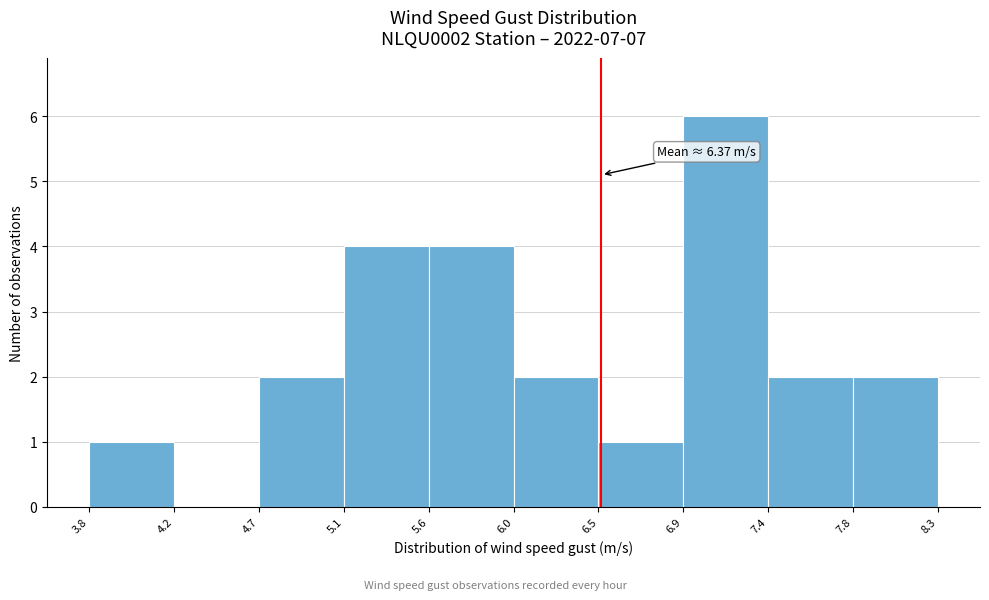

Which range on the x-axis has the tallest bar?

6.9 to 7.4